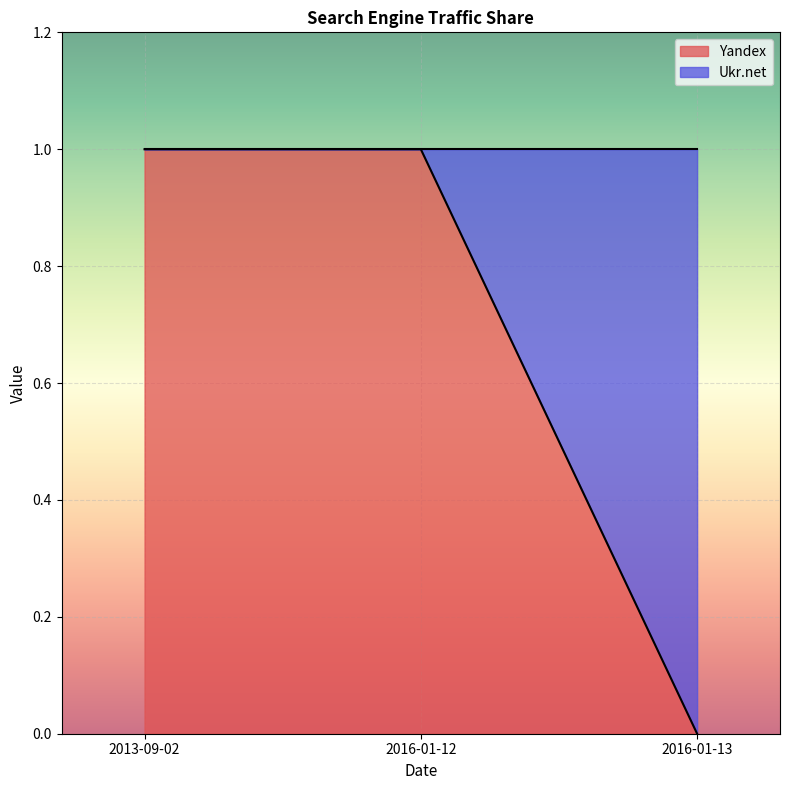

Reading left to right, extract all data points from this chart.

1	1	0